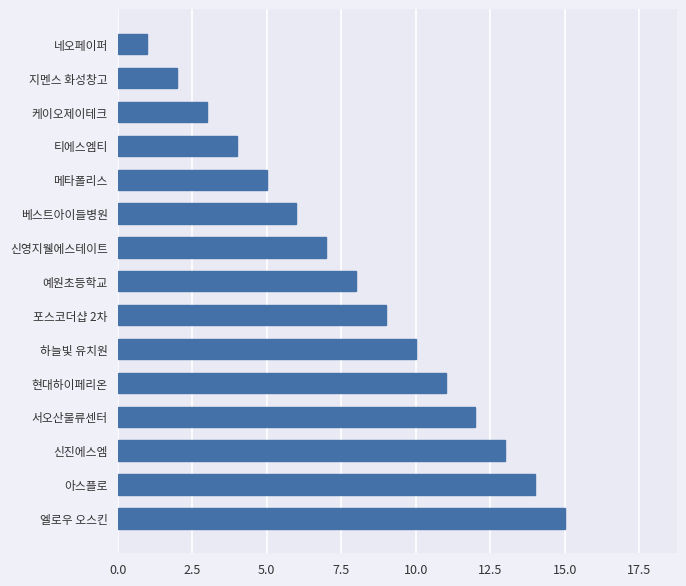

What is the maximum value shown in the chart?

15